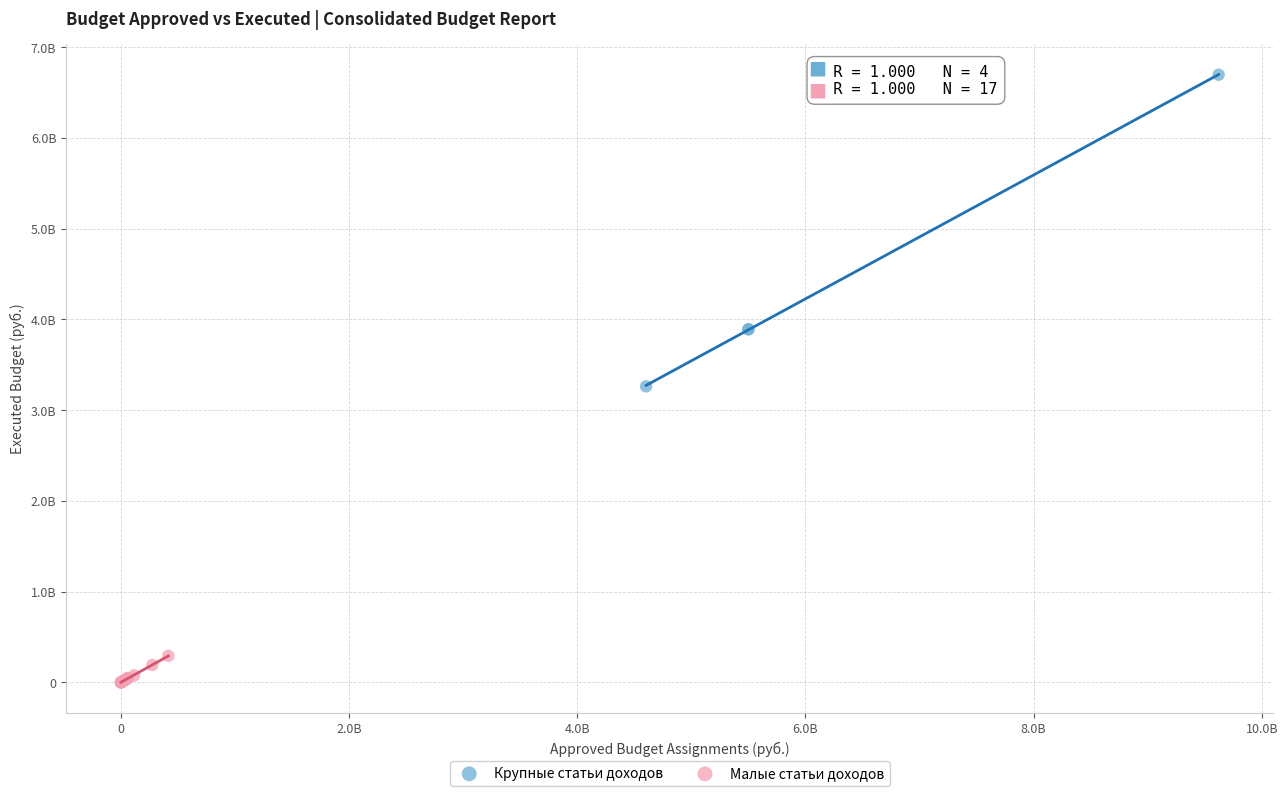

Which series contains the highest Y value?

Крупные статьи доходов